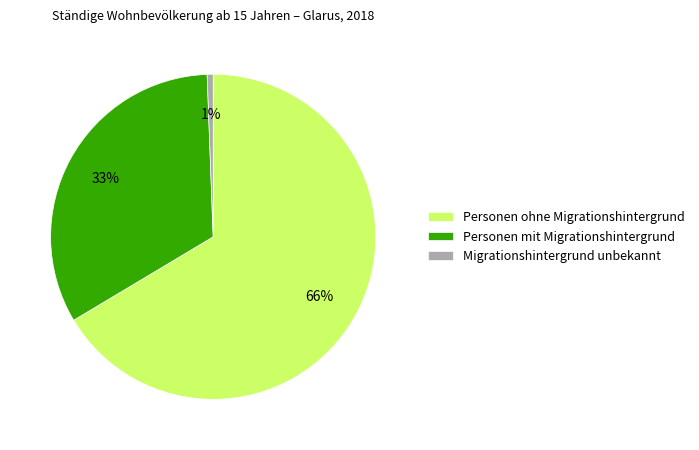

Count the number of slices in the pie.

3